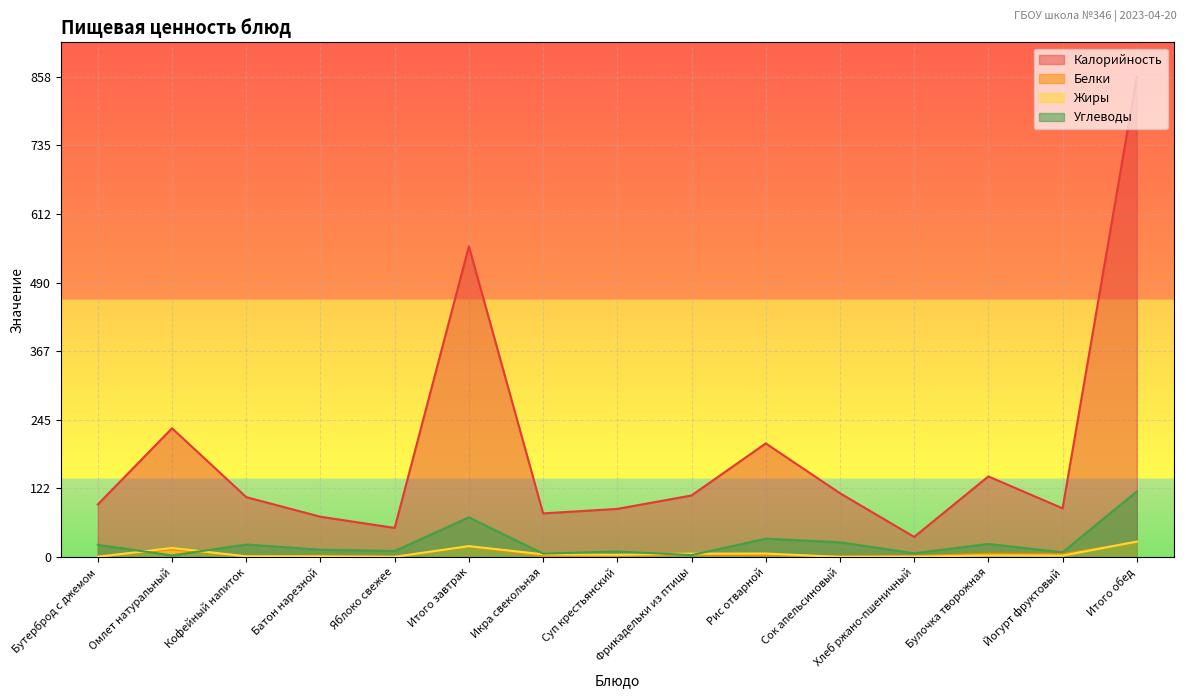

What is the average value of the Жиры series?

2.1